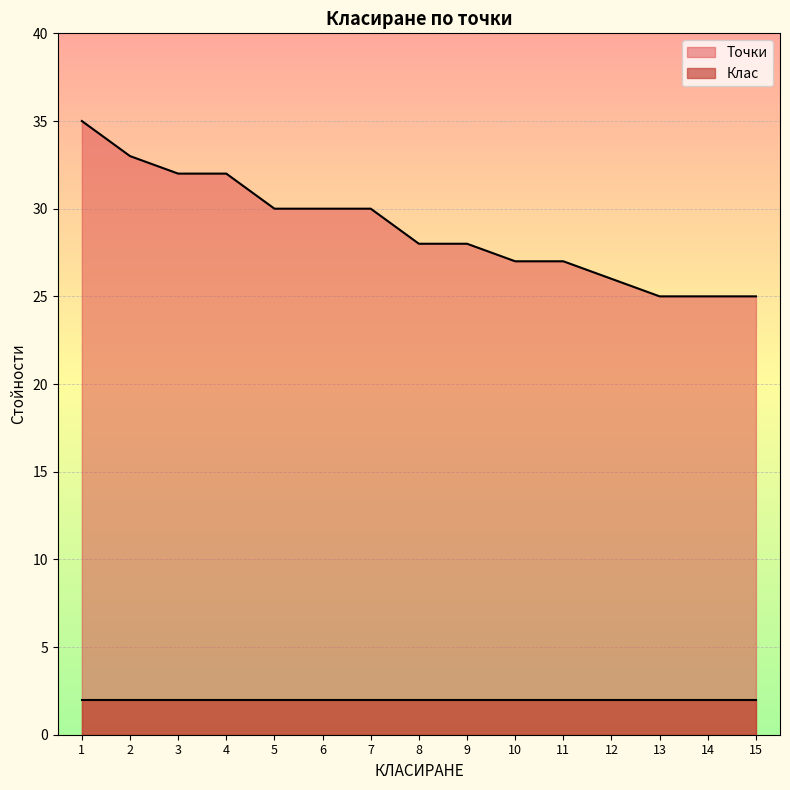

At which category does the chart reach its minimum across all series?

13